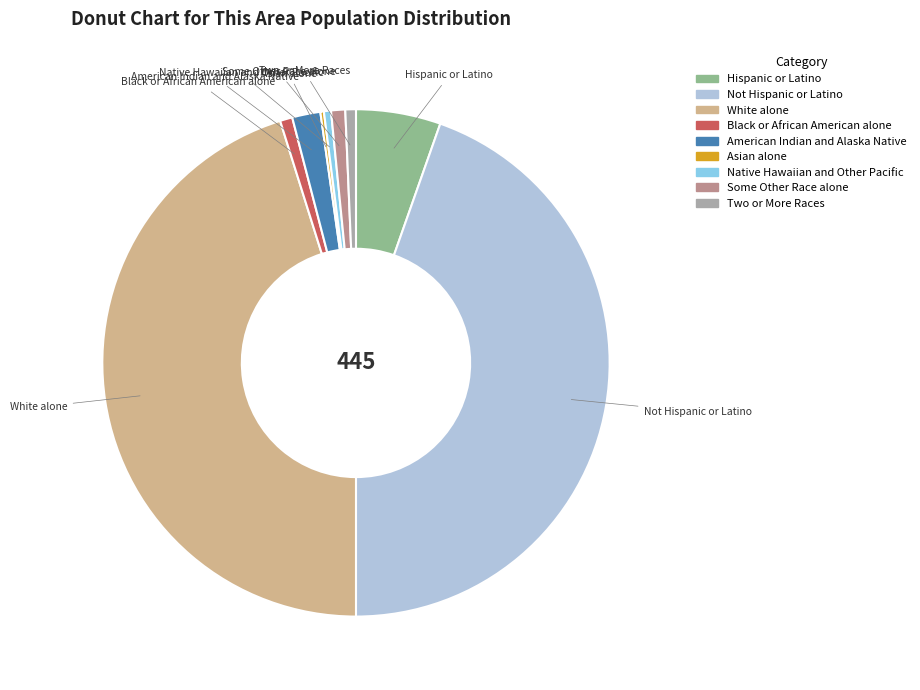

The Some Other Race alone slice represents 1% of the pie. True or false?

True